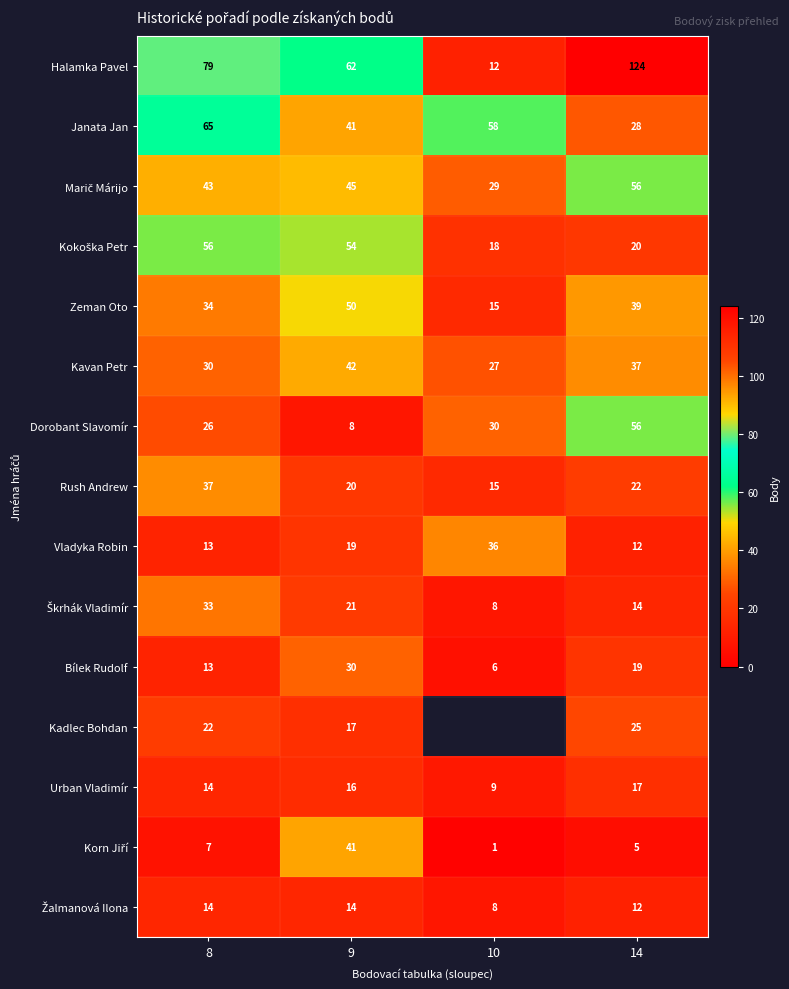

Is the value of Urban Vladimír at 14 greater than the value of Halamka Pavel at 9?

No